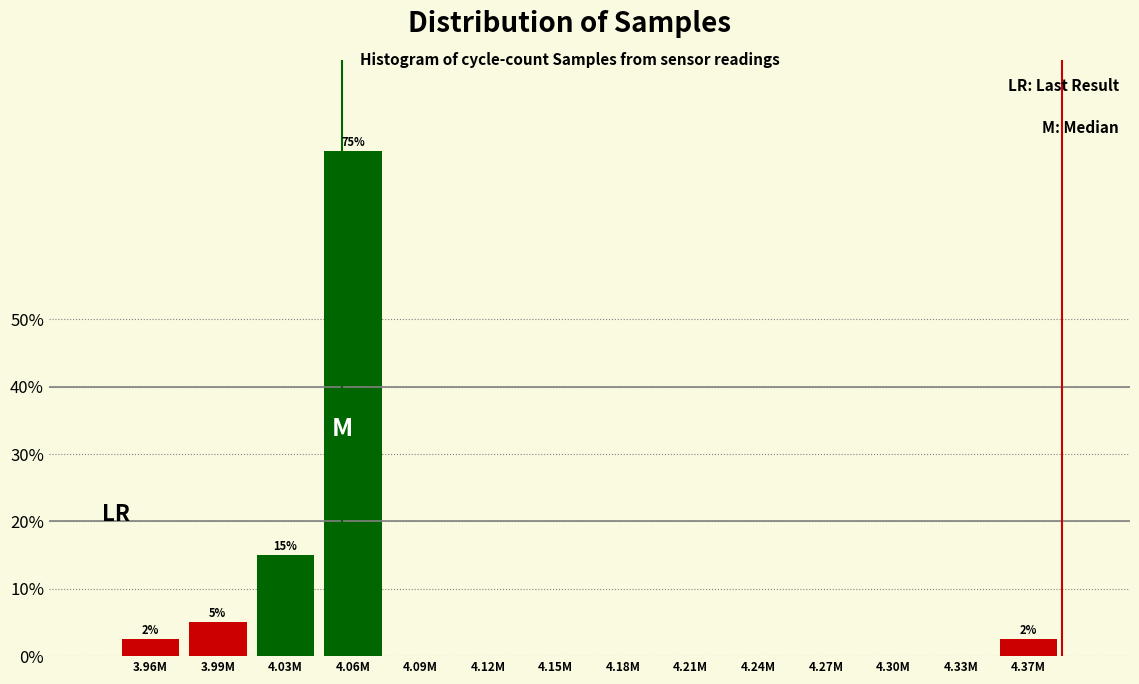

Reading left to right, list all the values displayed in this chart.

3.96M=2.5	3.99M=5.0	4.03M=15.0	4.06M=75.0	4.09M=0.0	4.12M=0.0	4.15M=0.0	4.18M=0.0	4.21M=0.0	4.24M=0.0	4.27M=0.0	4.30M=0.0	4.33M=0.0	4.37M=2.5